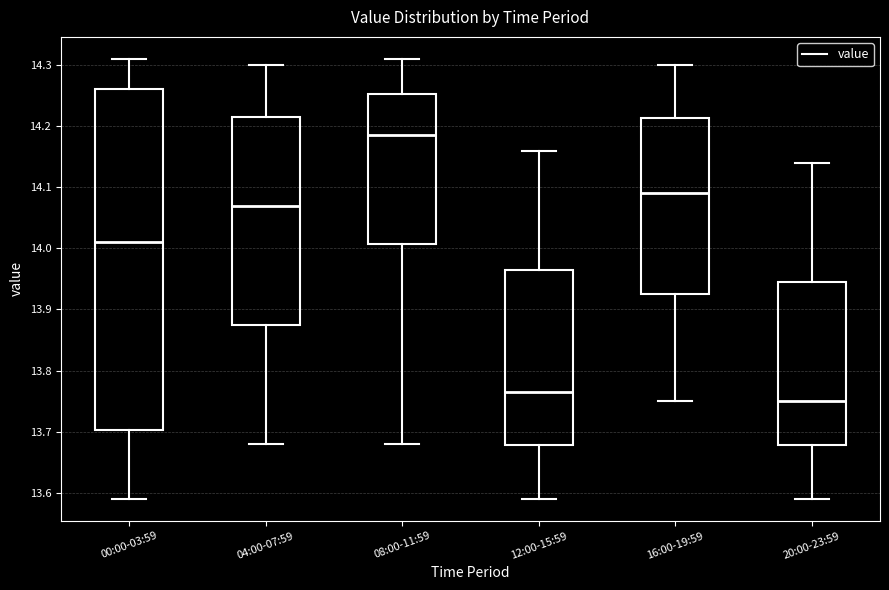

Which box is the tallest, from its lower edge to its upper edge?

00:00-03:59